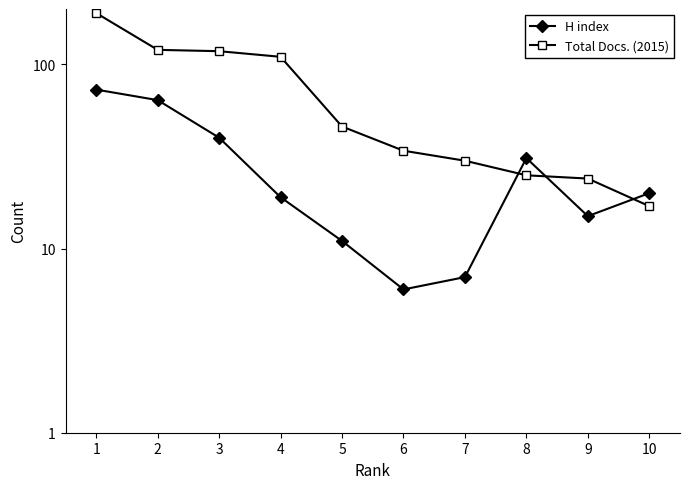

Which has a higher value, 8 or 6?

8